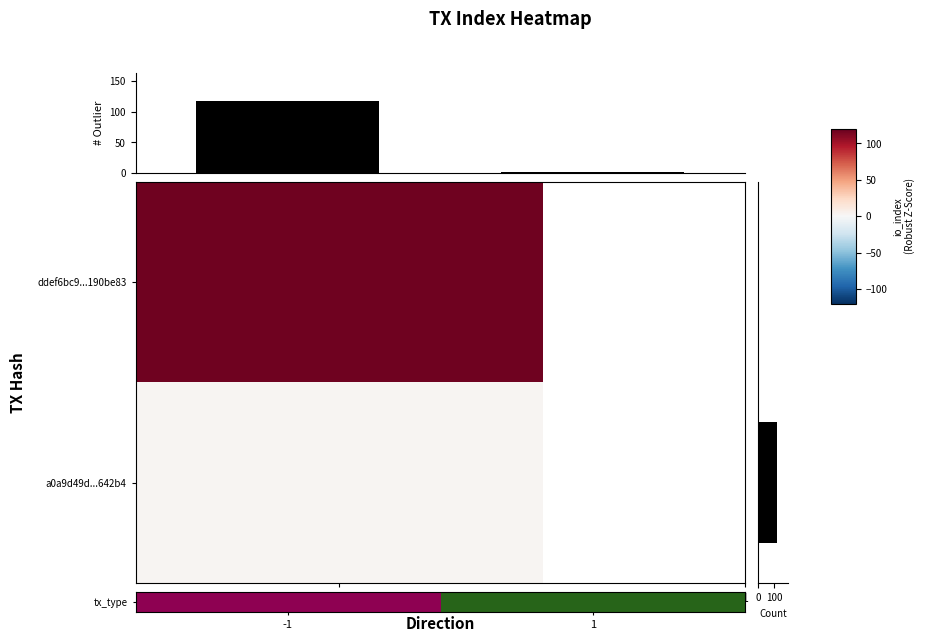

The chart shows a value of 0 at -1. True or false?

False